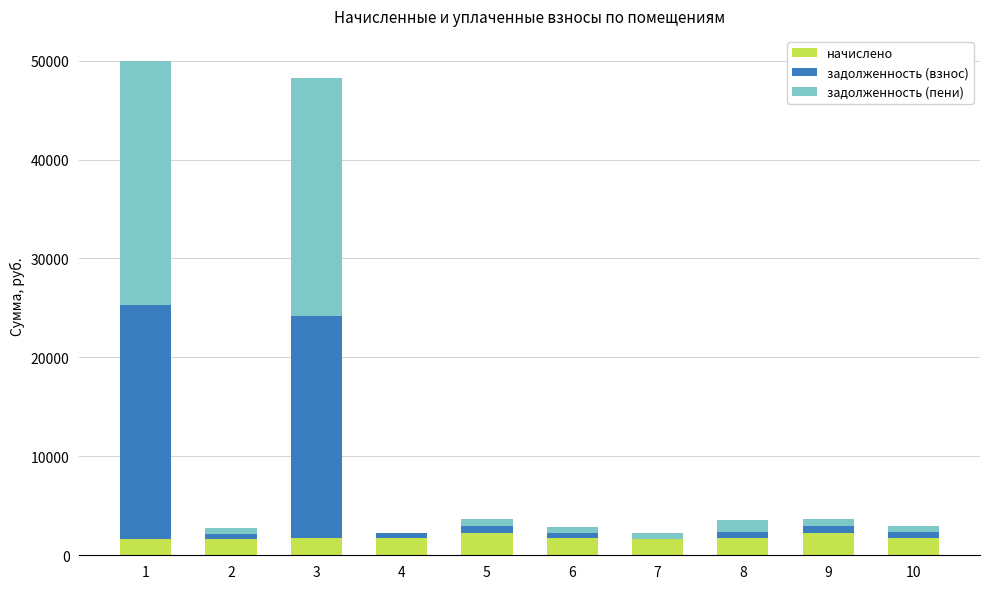

What is the maximum value for начислено?

2208.5